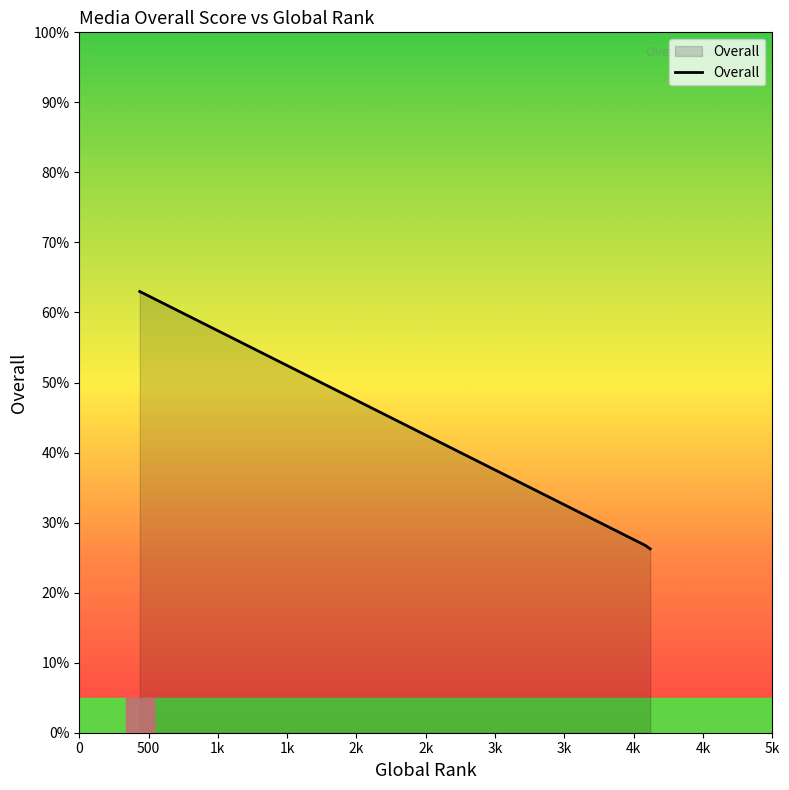

What is the average value?

38.7